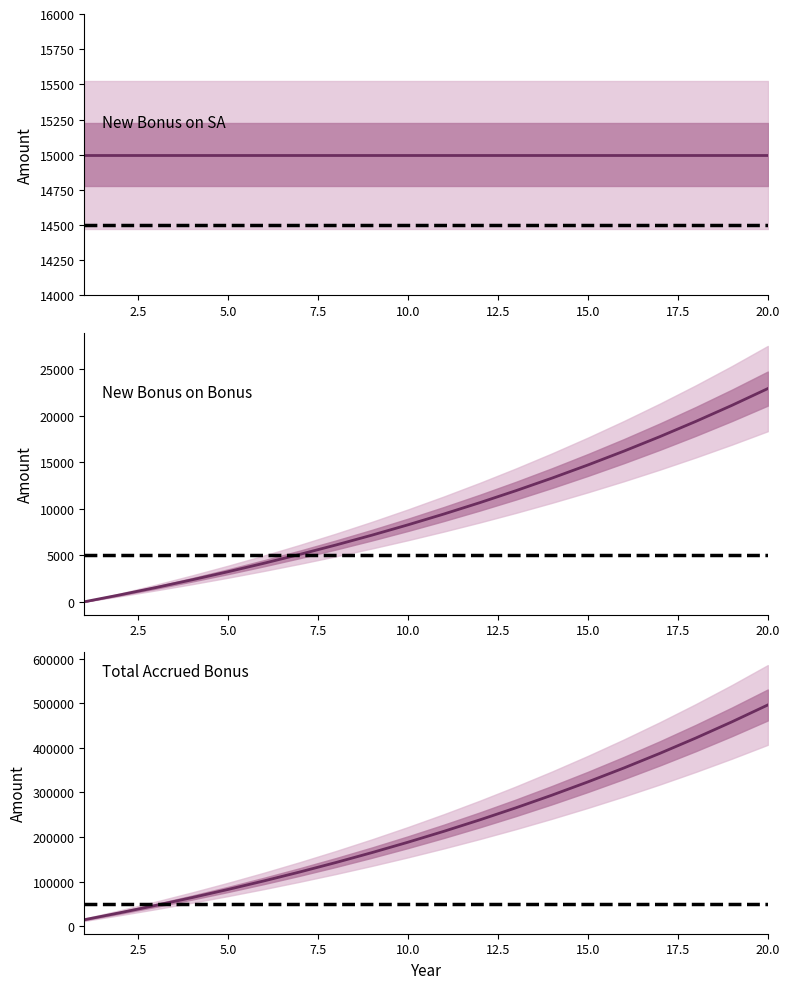

True or false: New bonus on SA has a value of 3716.4 at 10.0.

False